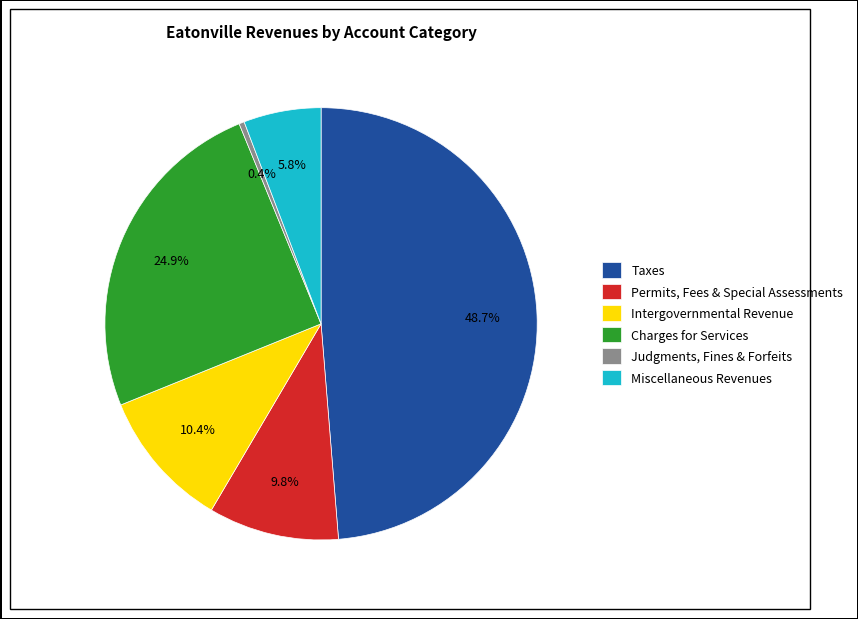

Is there any slice that represents more than half of the pie?

No